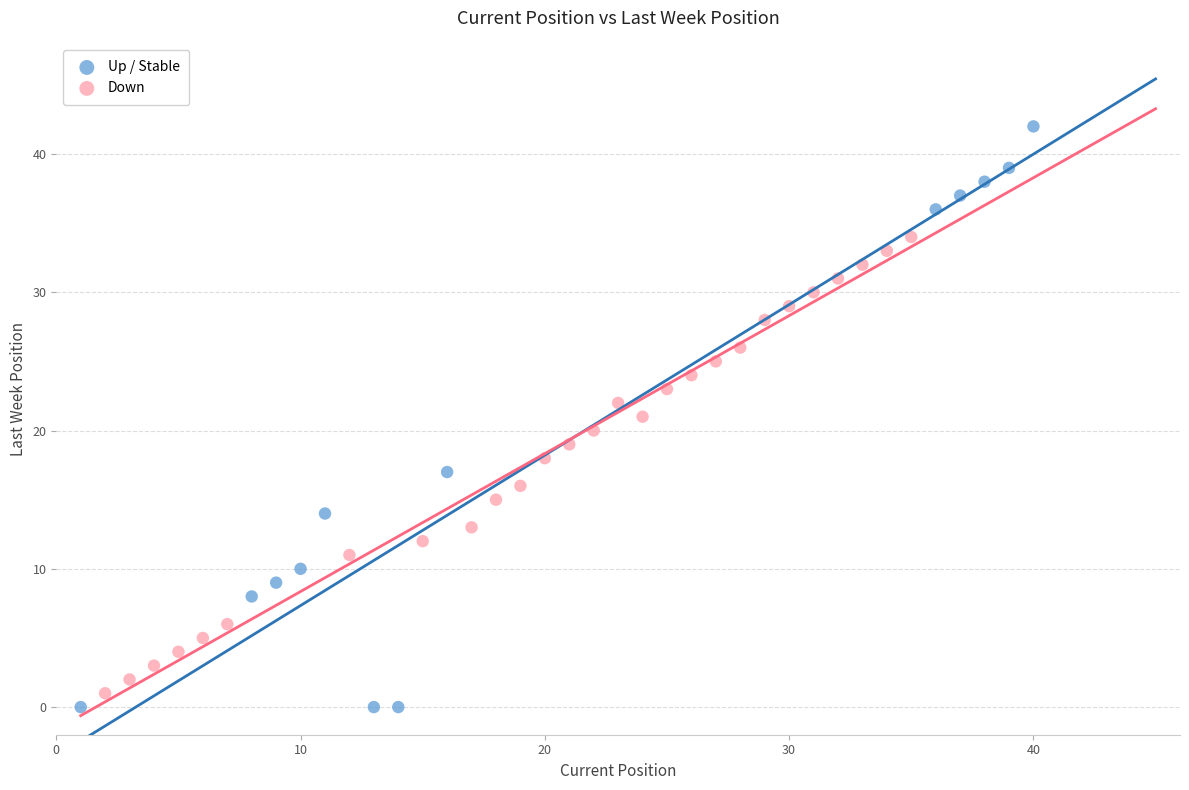

Which series contains the highest Y value?

Up / Stable